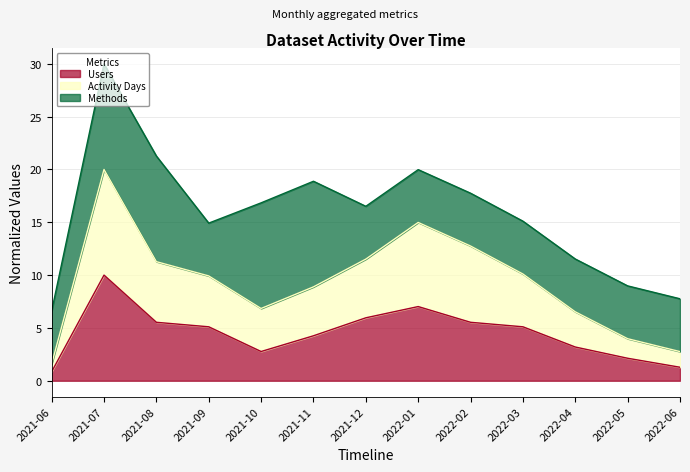

Which label corresponds to the largest value in the chart?

2021-07